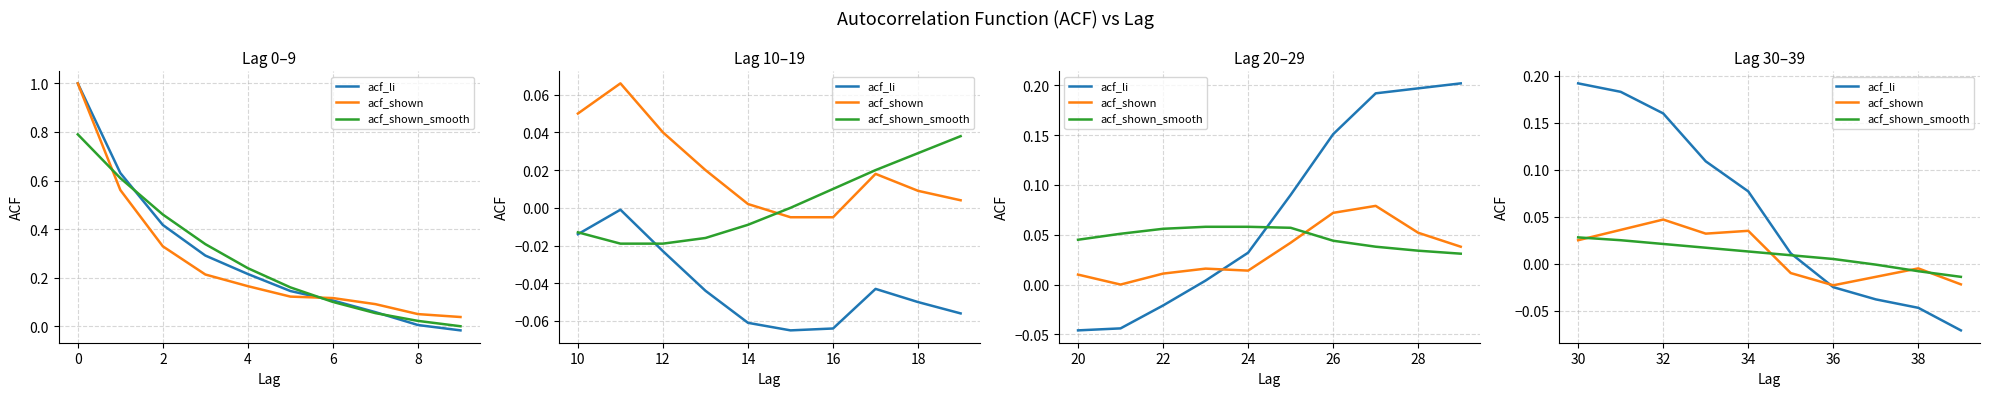

Is it true that acf_shown_smooth equals 0.0 at 34?

False